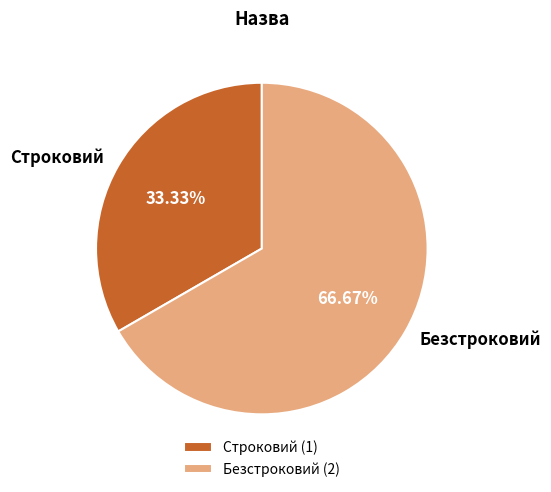

Does Строковий account for over 50% of the chart?

No